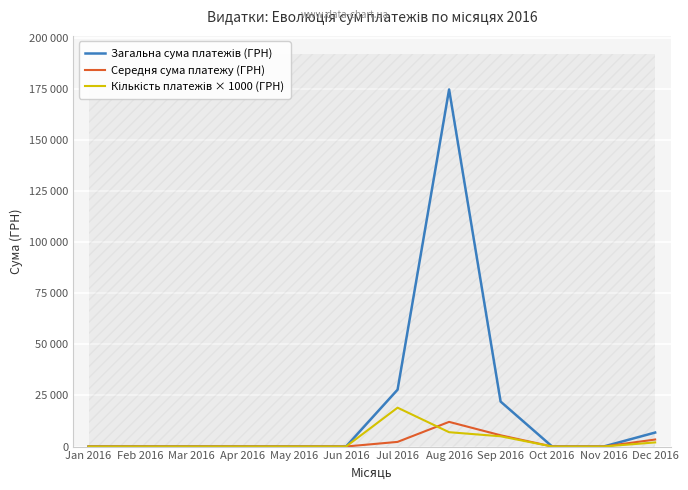

What is the sum of the Кількість платежів × 1000 (ГРН) values at Jul 2016 and Aug 2016?

26000.0